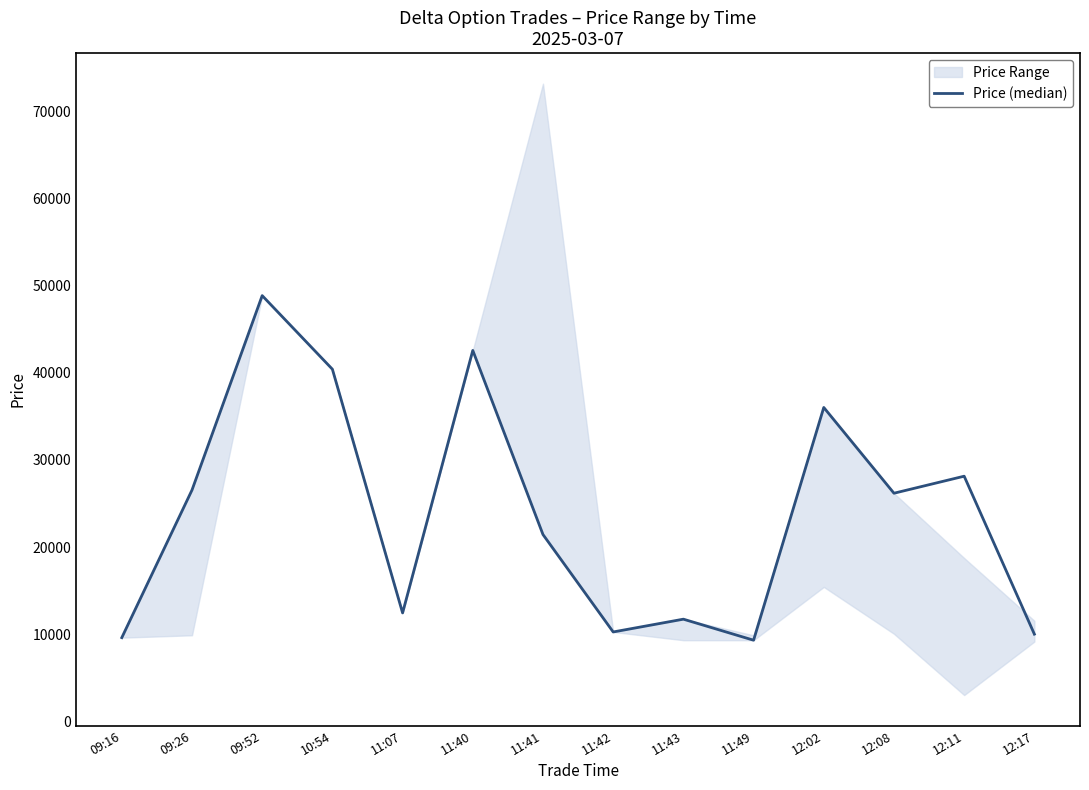

At which label does the data first exceed 26171?

09:26